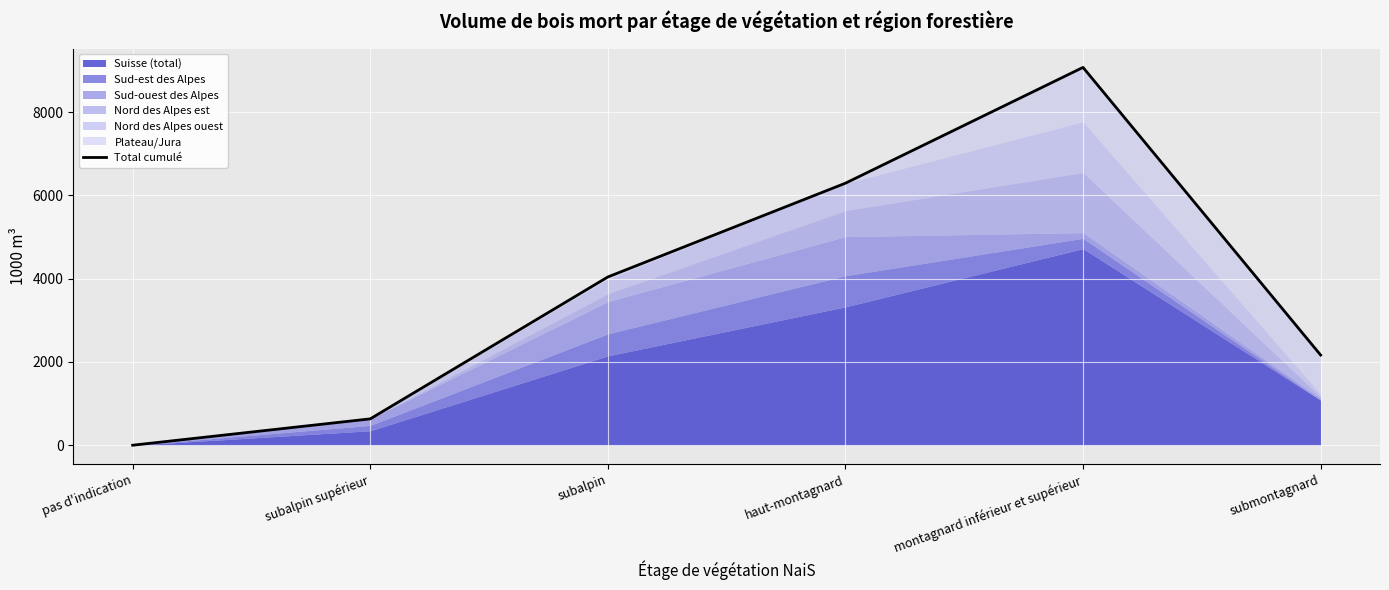

What is the value of the 2nd point from the left?

633